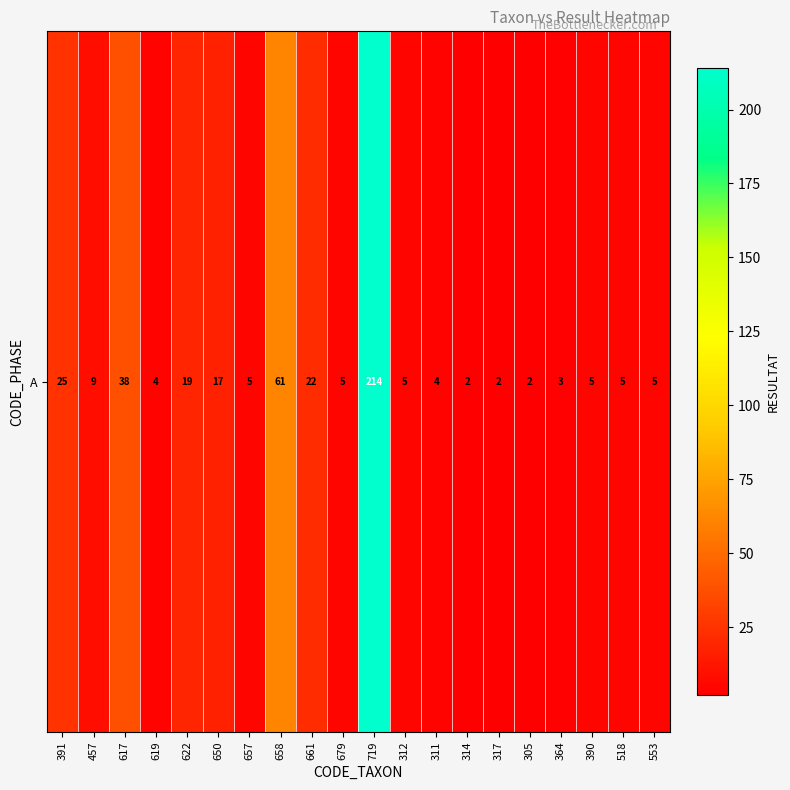

How many data points are less than 5?

6